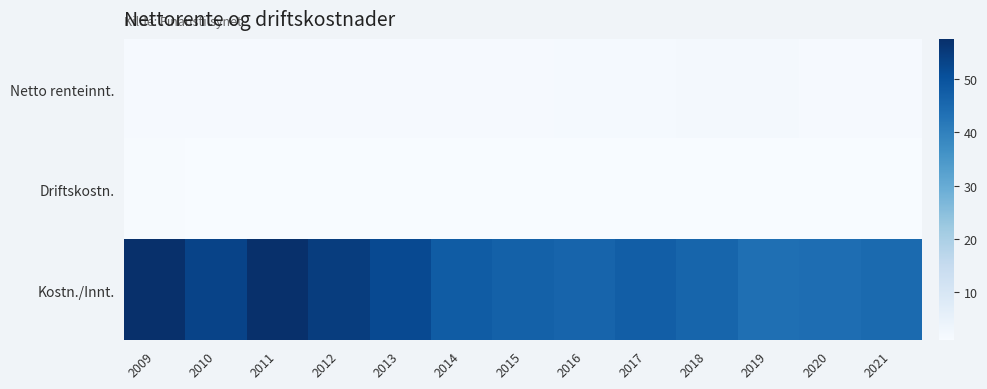

Between 2017 and 2019, which series saw the biggest shift?

Kostn./Innt.